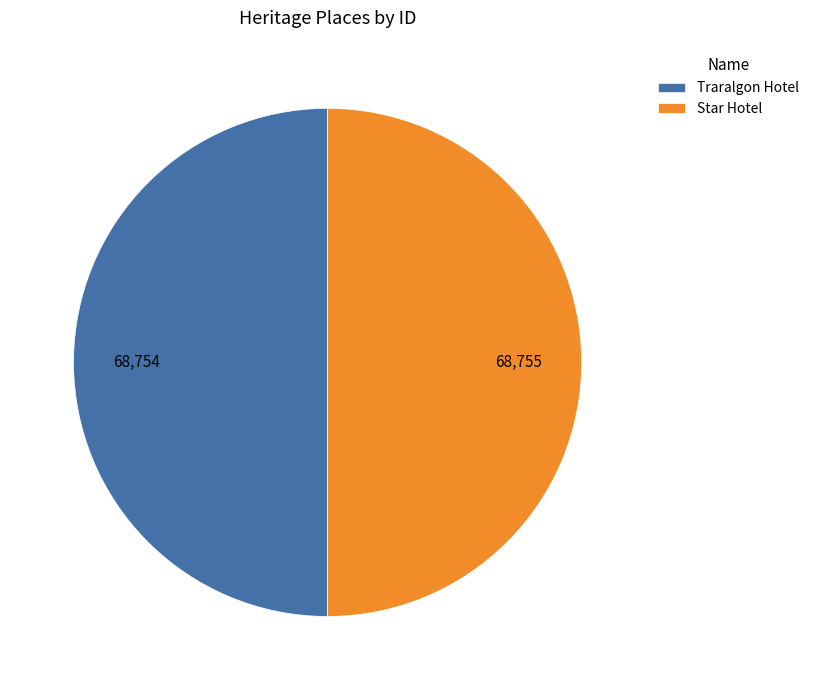

Approximately how many times larger is the value at Traralgon Hotel compared to Star Hotel?

1.0